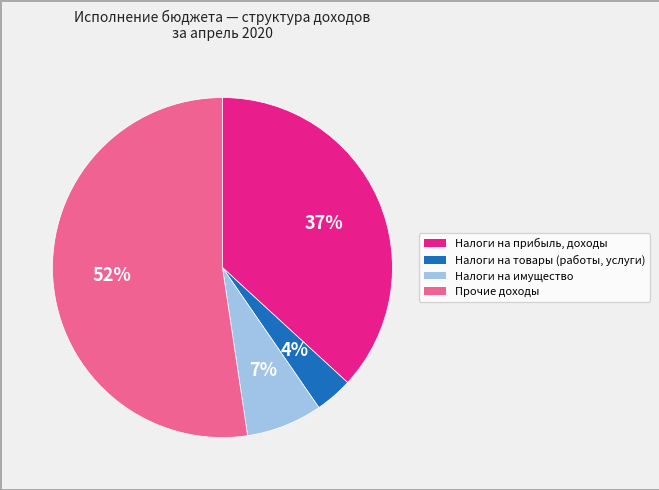

Combined, do Налоги на товары (работы, услуги) and Прочие доходы account for over 50%?

Yes